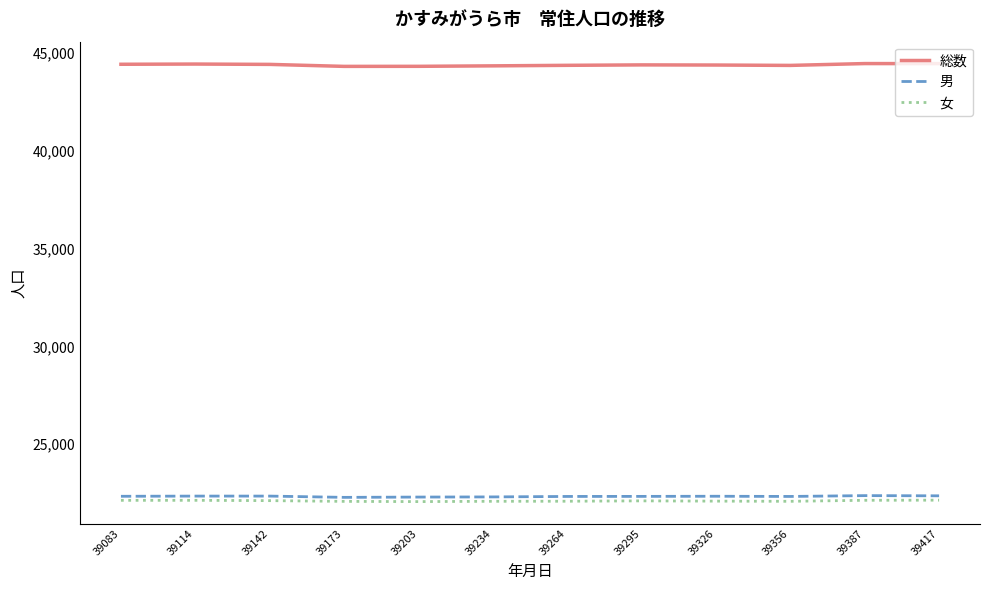

At how many categories does at least one series exceed 22621?

12